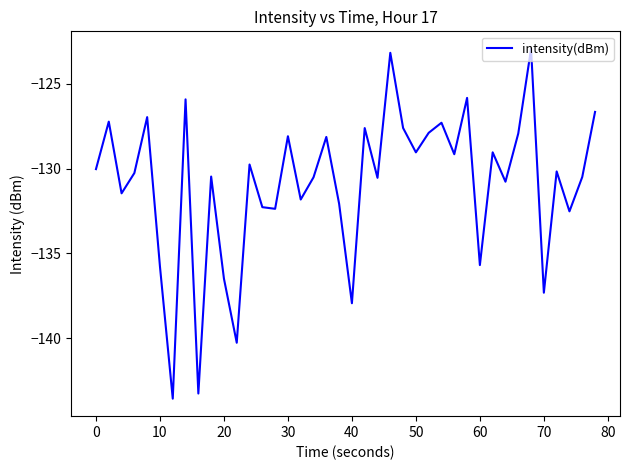

What is the difference between the maximum and minimum values?

20.6